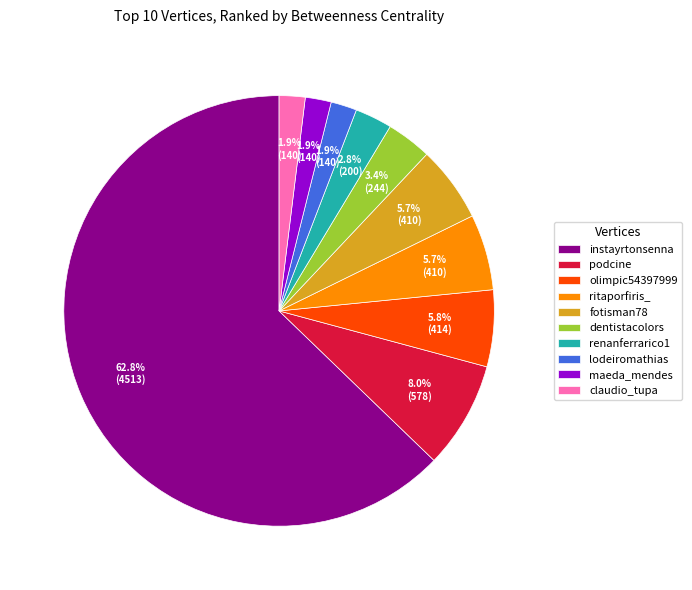

What percentage is NOT represented by fotisman78?

94.3%